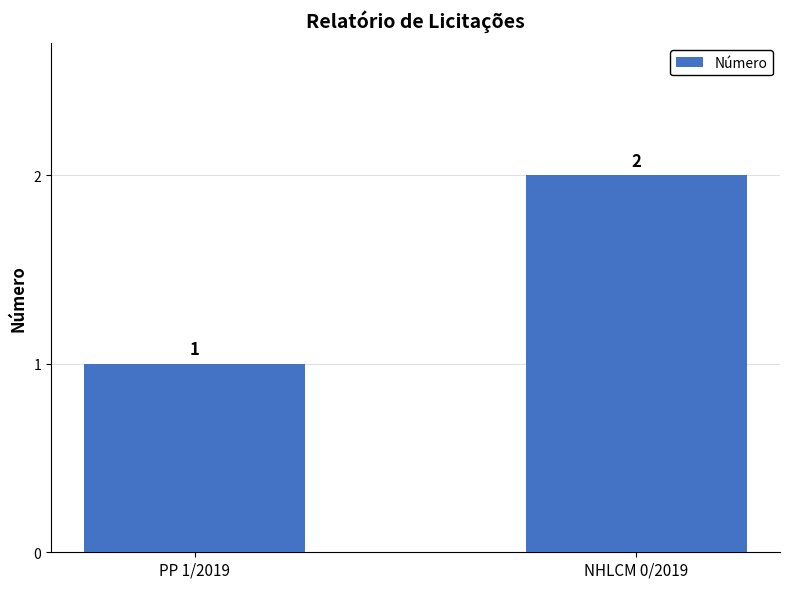

What position from the left is NHLCM 0/2019?

2